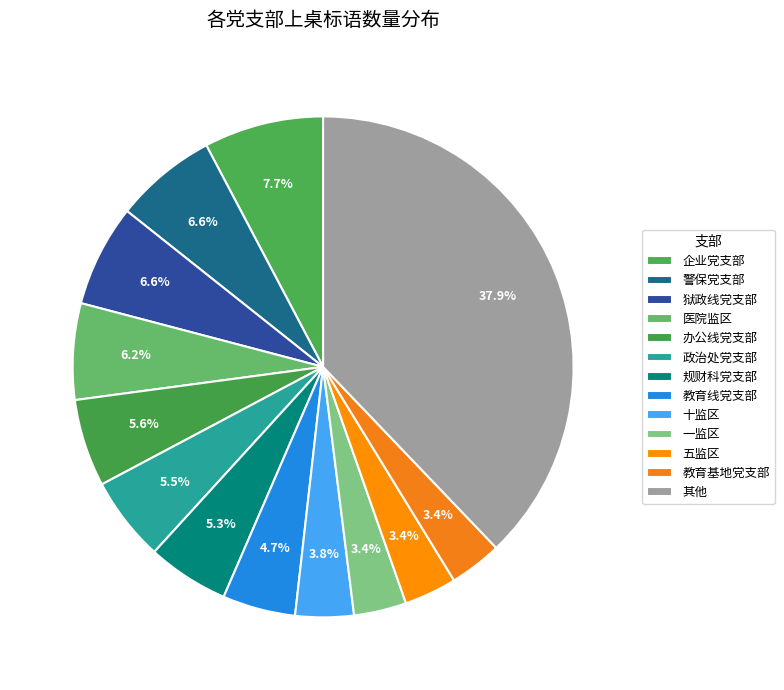

Is there any slice that represents more than half of the pie?

No